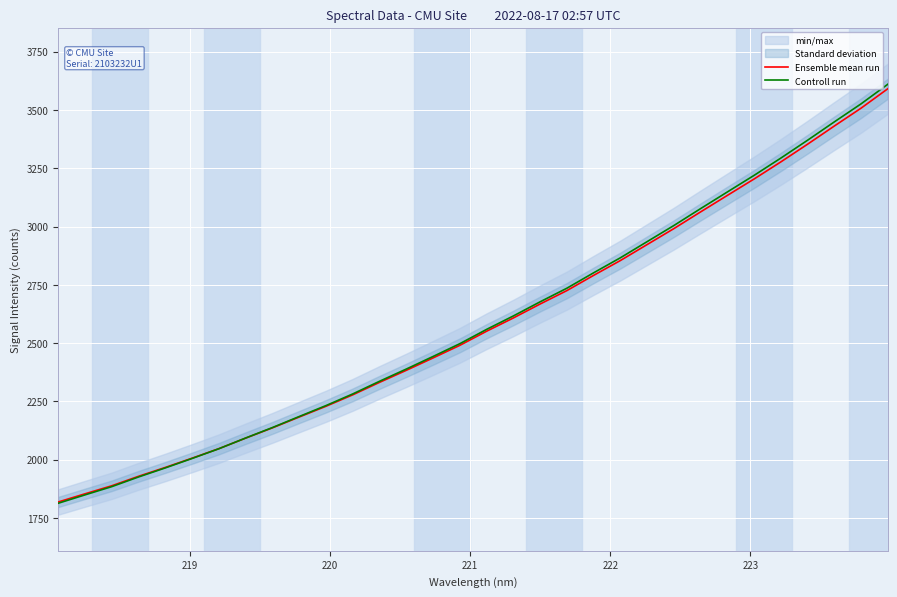

What is the lowest value of the Ensemble mean run series?

1818.4